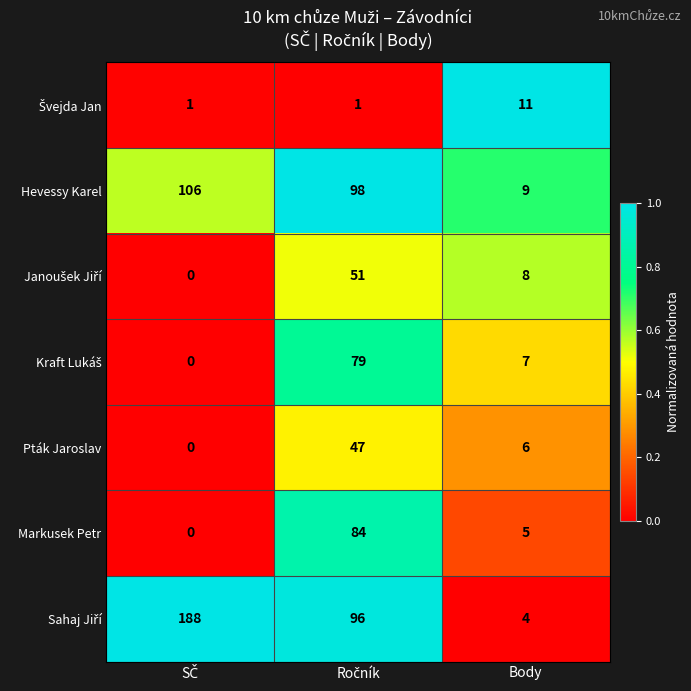

What is the greatest value displayed?

188